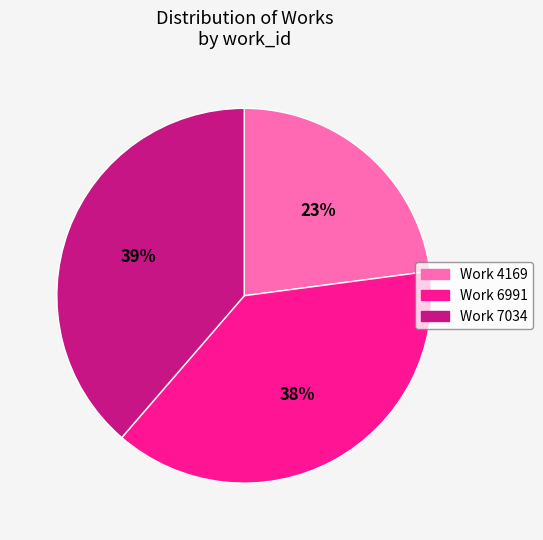

To the nearest percent, what is the average slice percentage?

33%